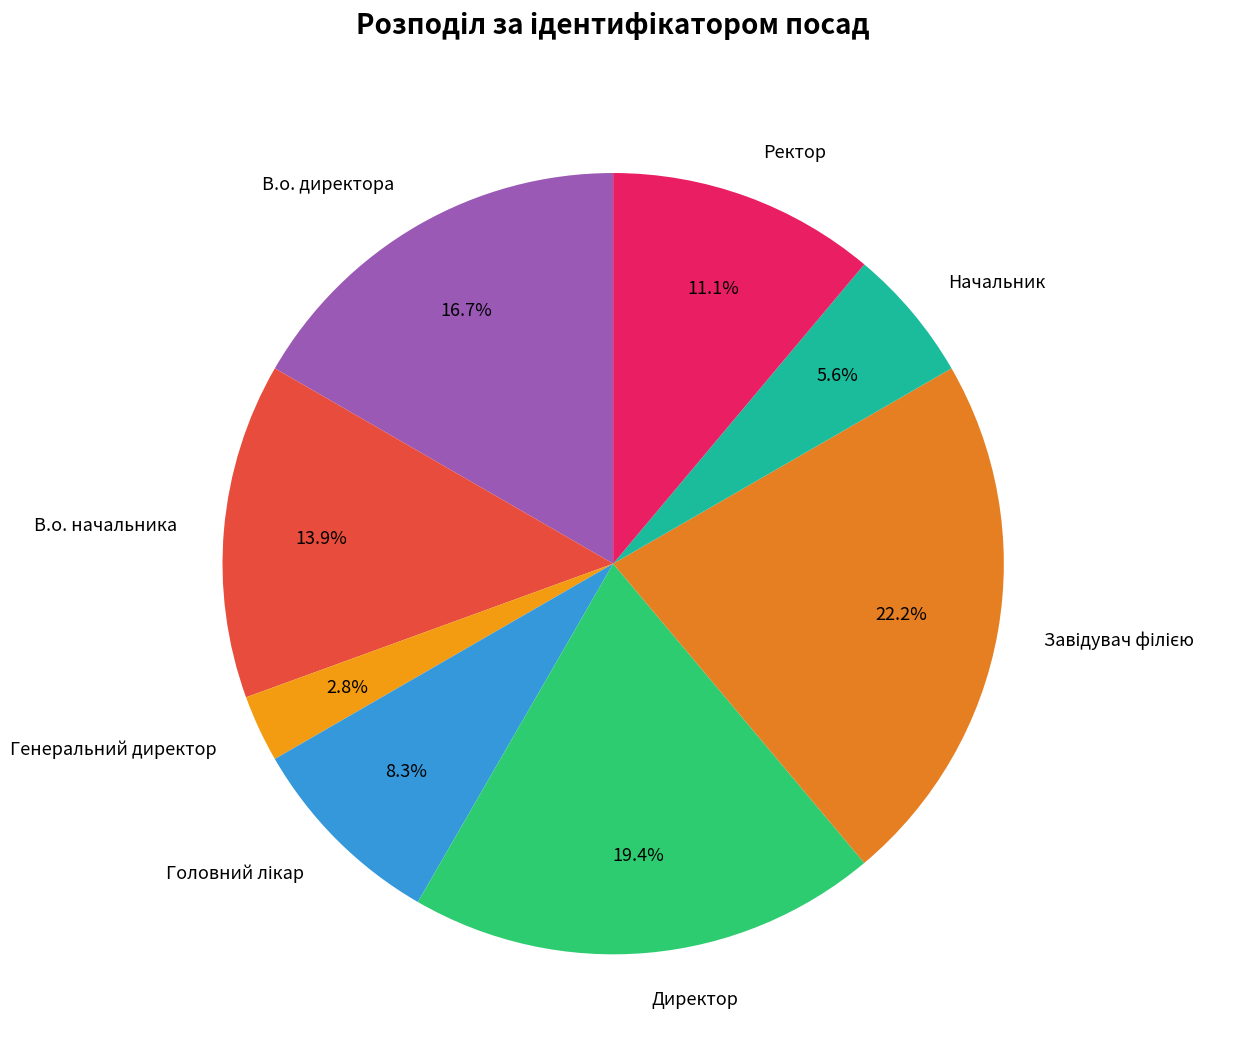

What percentage is NOT represented by Начальник?

94.4%